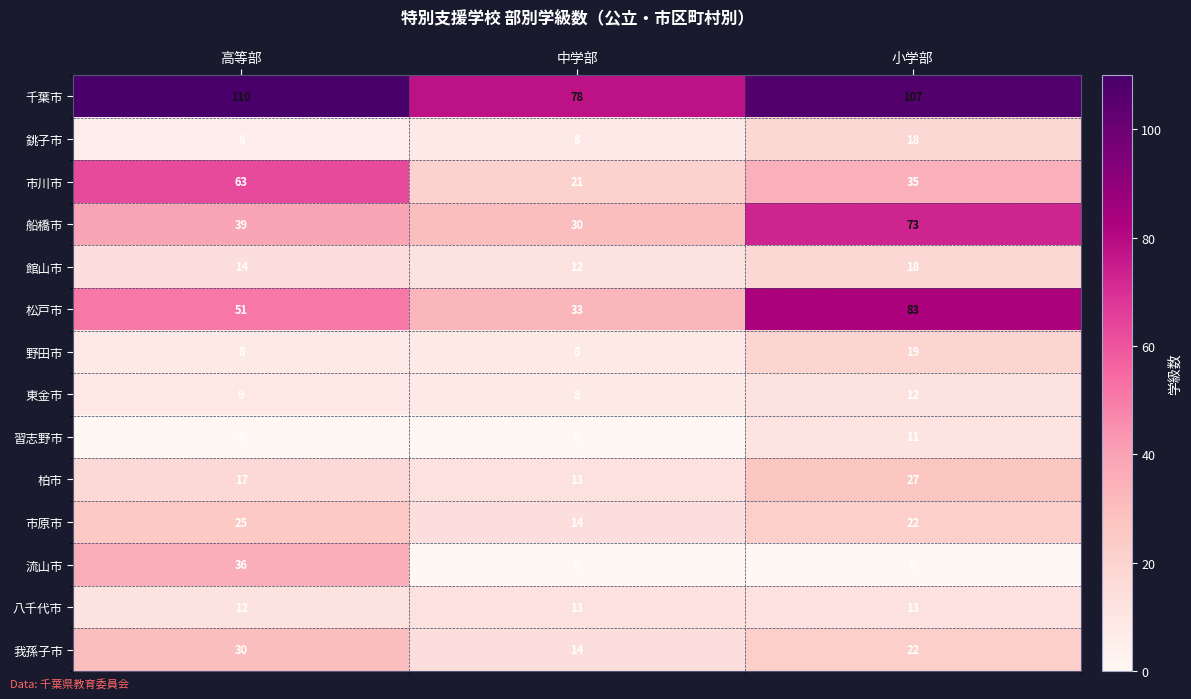

Which label corresponds to the largest value in the chart?

高等部